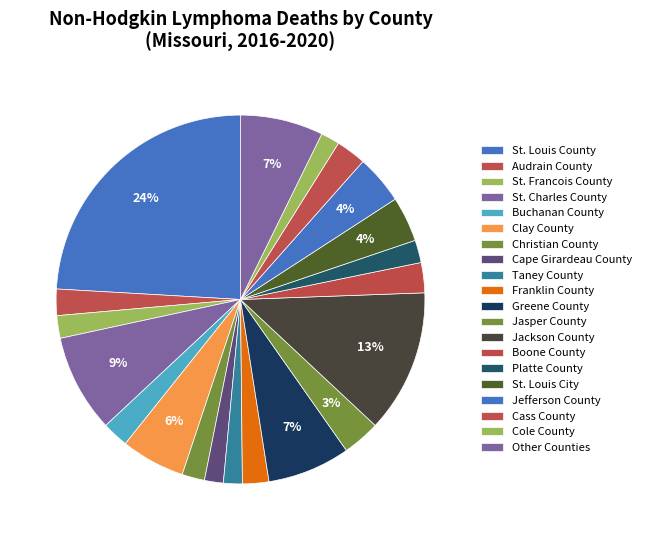

To the nearest percent, what is the difference between the largest and smallest slice percentages?

23%